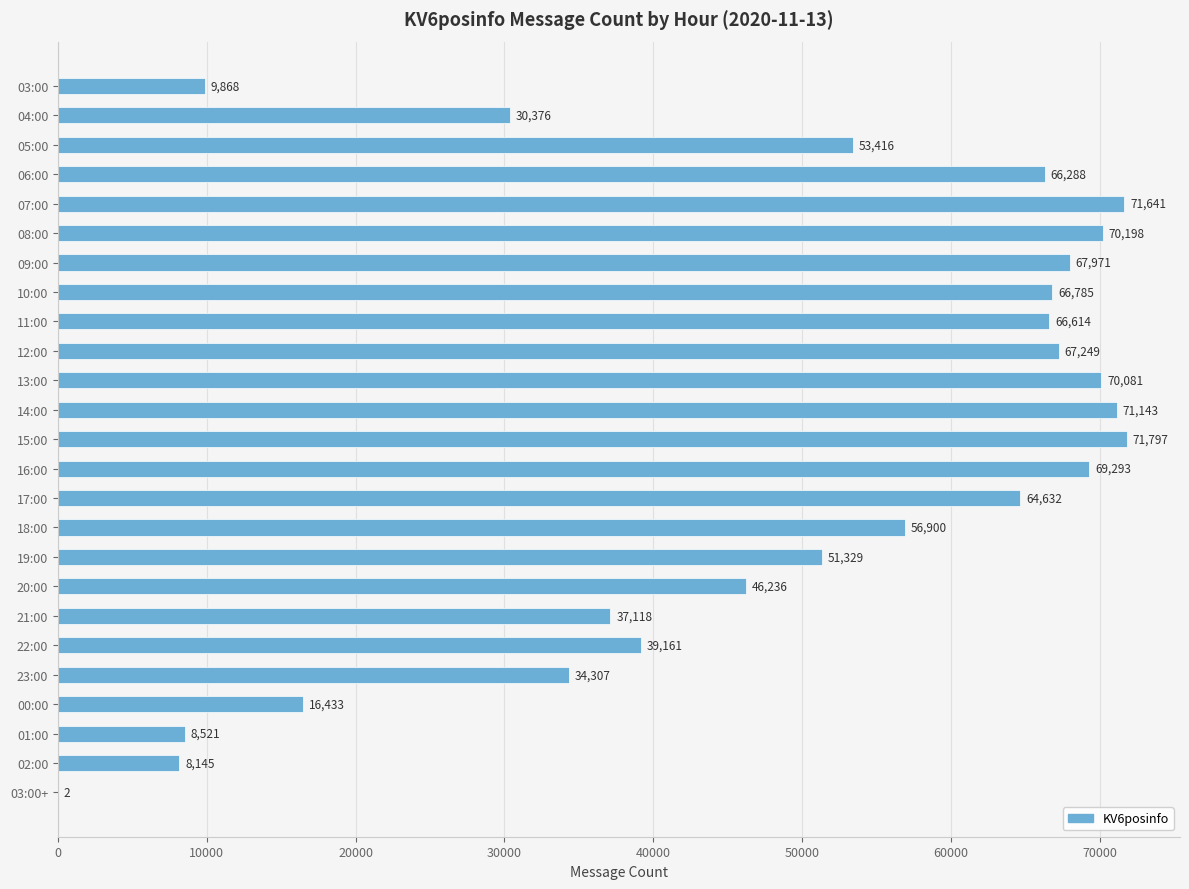

What is the sum of the values at 06:00 and 00:00?

82721